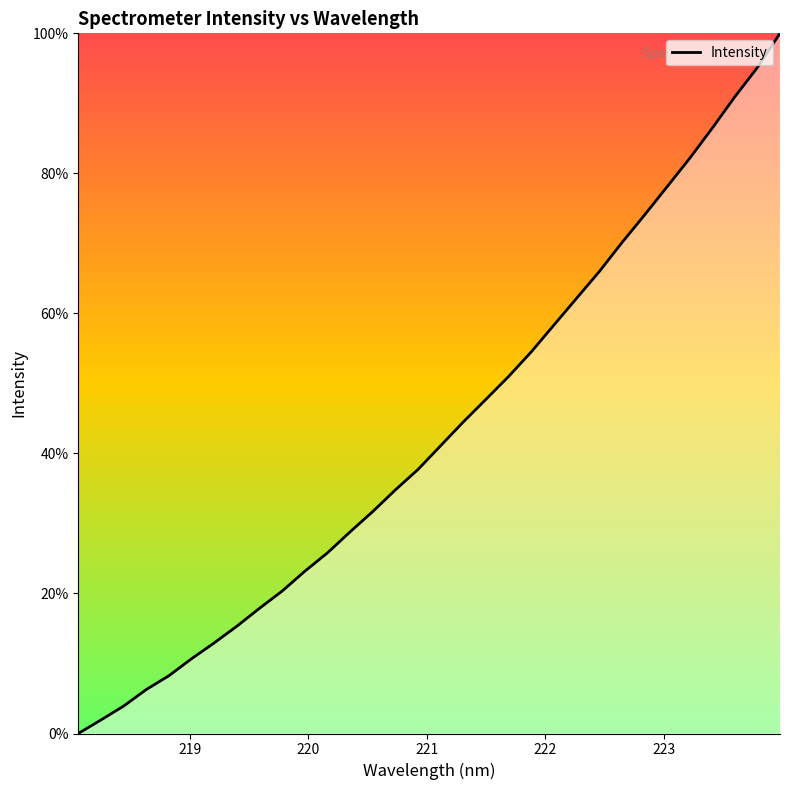

Does the chart have visible grid lines?

No